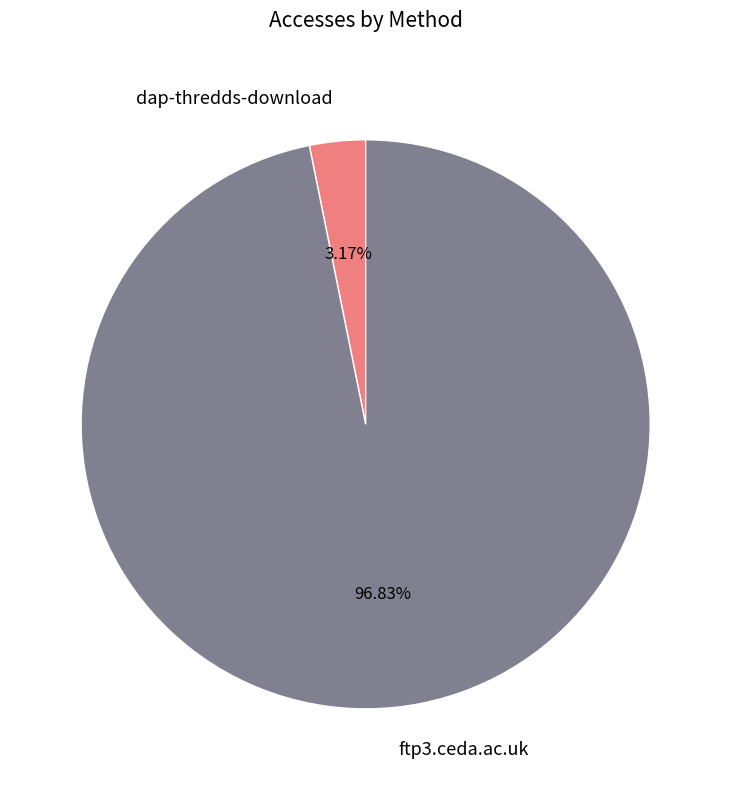

How many segments does this pie chart have?

2